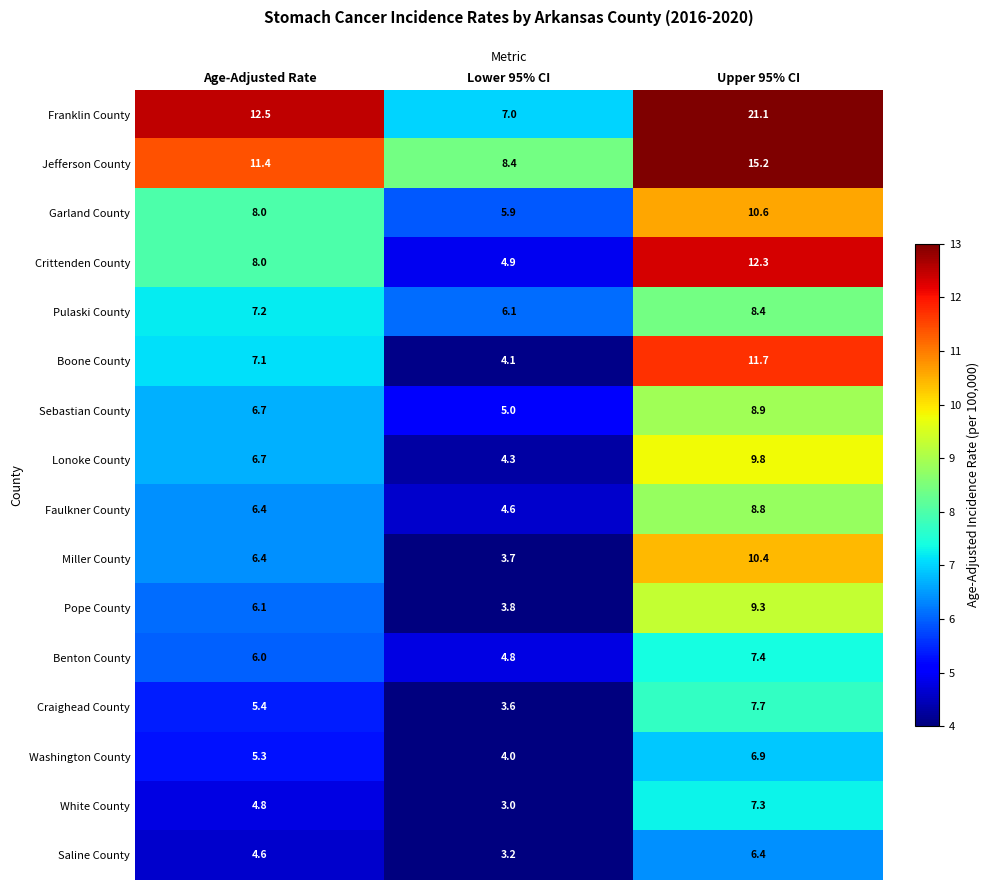

What value does the Garland County series have at Lower 95% CI?

5.9